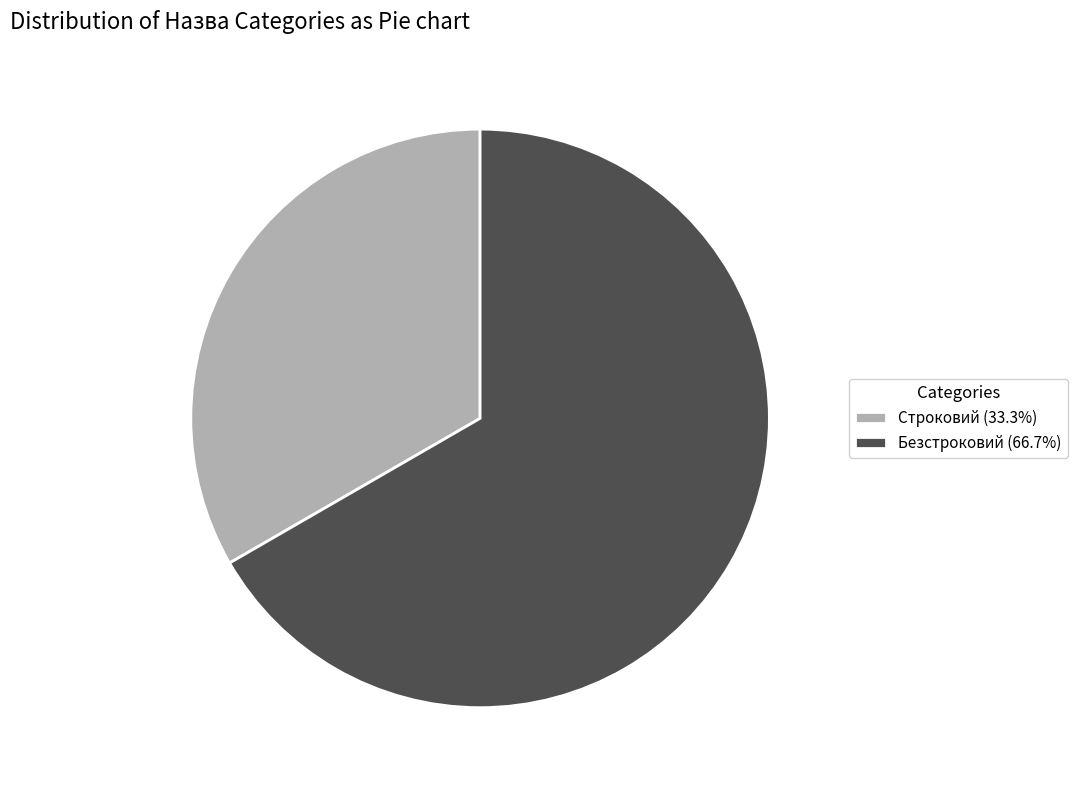

Approximately how many times larger is the value at Безстроковий compared to Строковий?

2.0